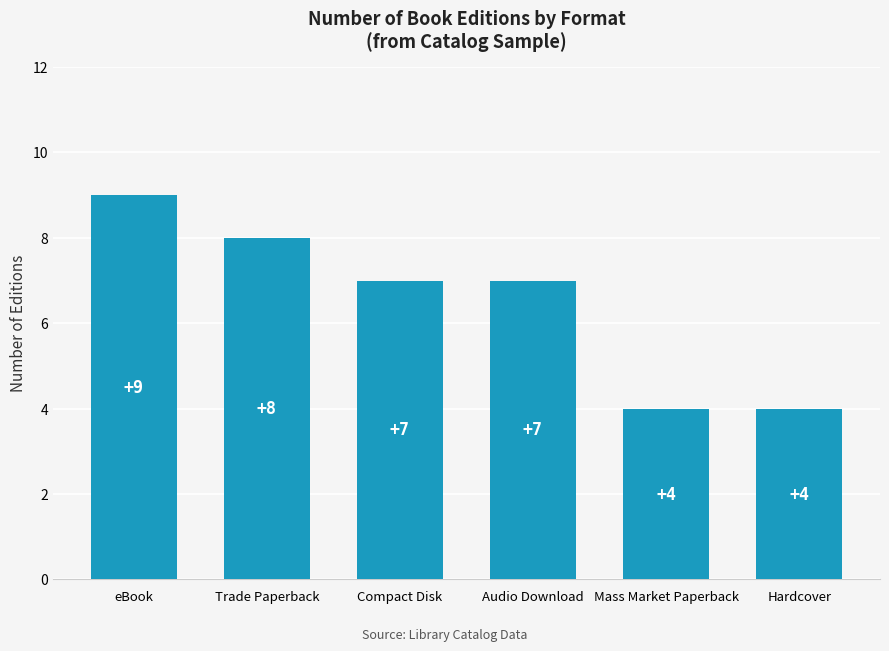

Reading right to left, extract all data points from this chart.

4	4	7	7	8	9